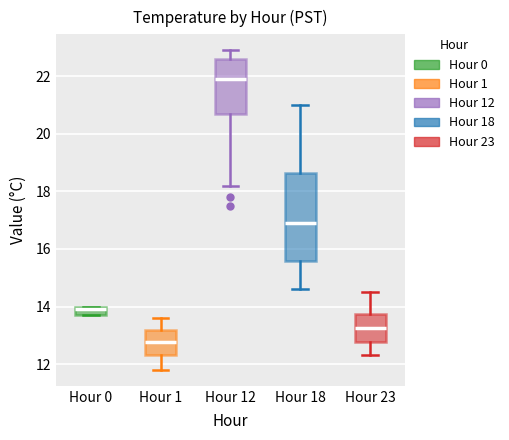

Reading left to right, read every box against the y-axis: the position of its median line, the range the box covers, and the ends of its whiskers. The values are not printed on the chart, so give them approximately, as read against the axis.

Hour 0: median 14.0 (just below the box's upper edge), box 13.8 to 14.0, whiskers 13.8 to 14.0
Hour 1: median 12.8, box 12.4 to 13.2, whiskers 11.8 to 13.6
Hour 12: median 22.0, box 20.8 to 22.6, whiskers 18.2 to 23.0
Hour 18: median 17.0, box 15.6 to 18.6, whiskers 14.6 to 21.0
Hour 23: median 13.2, box 12.8 to 13.8, whiskers 12.4 to 14.6